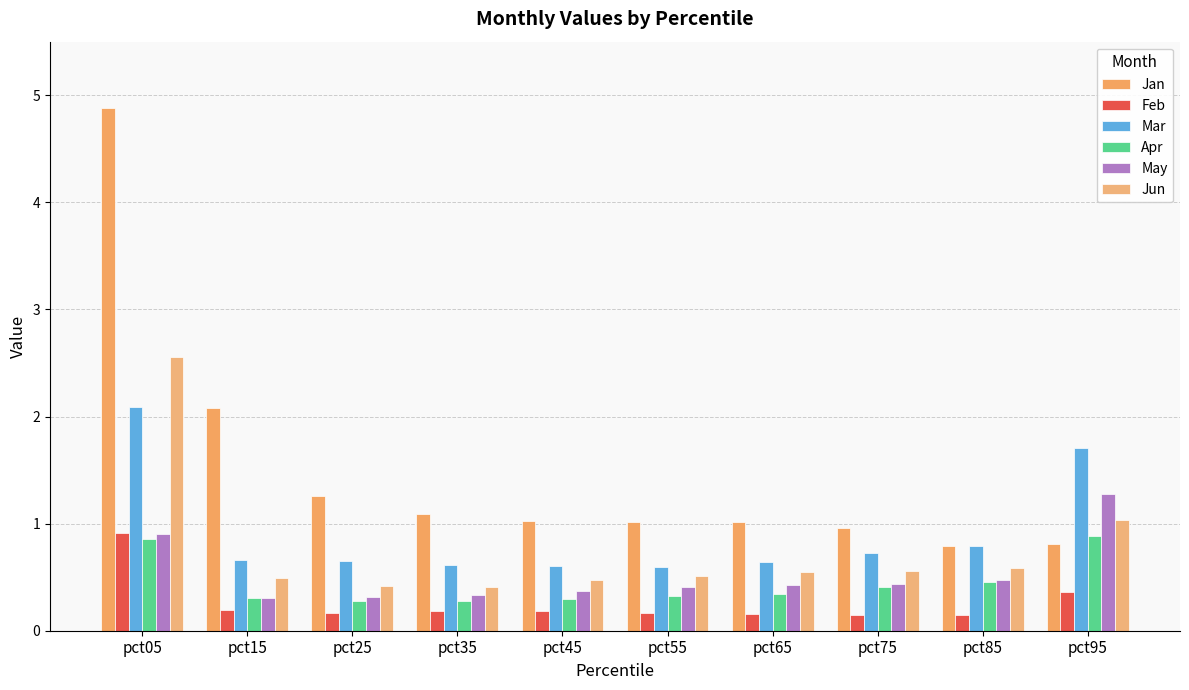

How many bars are there in each group?

6